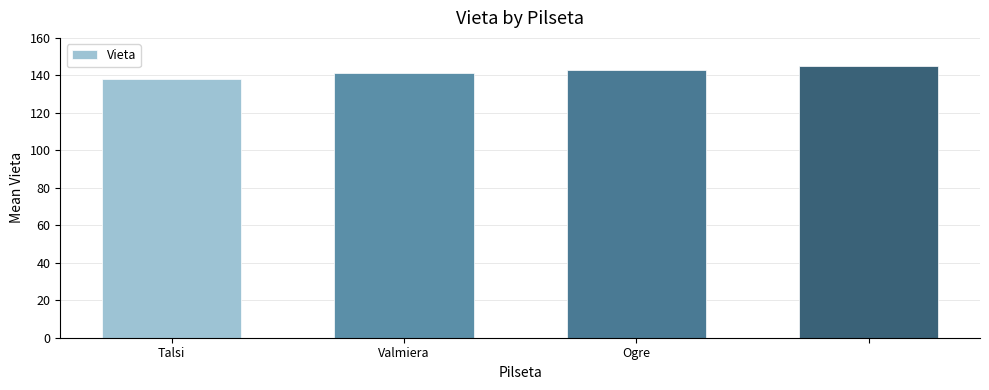

What is the difference between the maximum and minimum values?

7.0